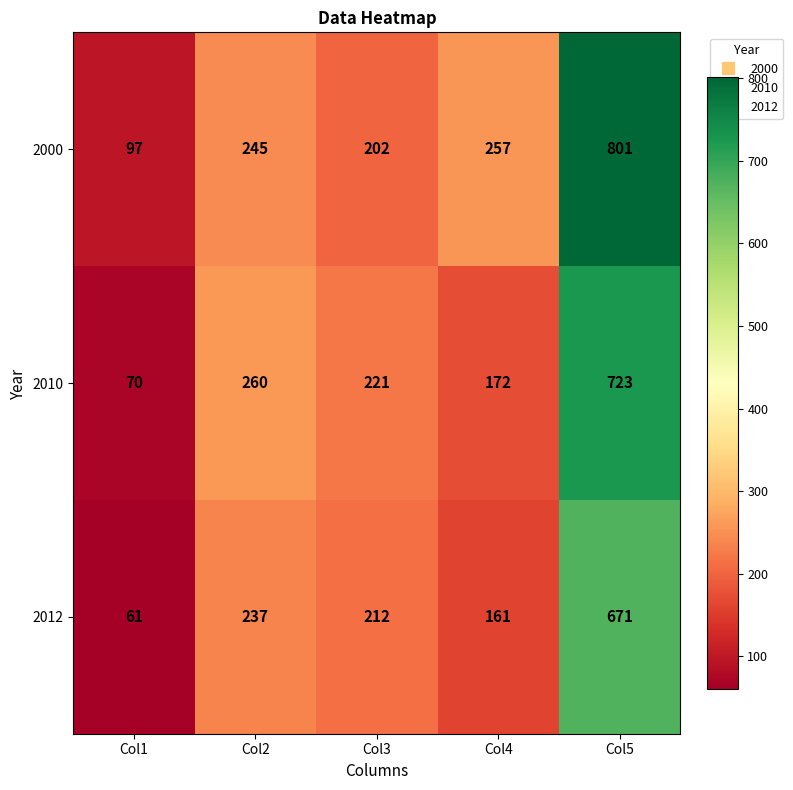

What is the spread (max minus min) of values at Col3?

19